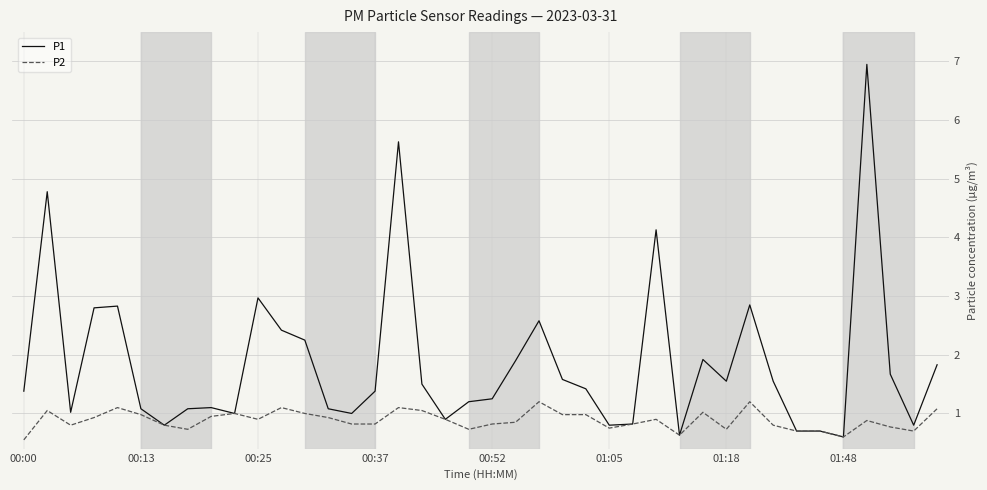

What is the minimum value shown in the chart?

0.6